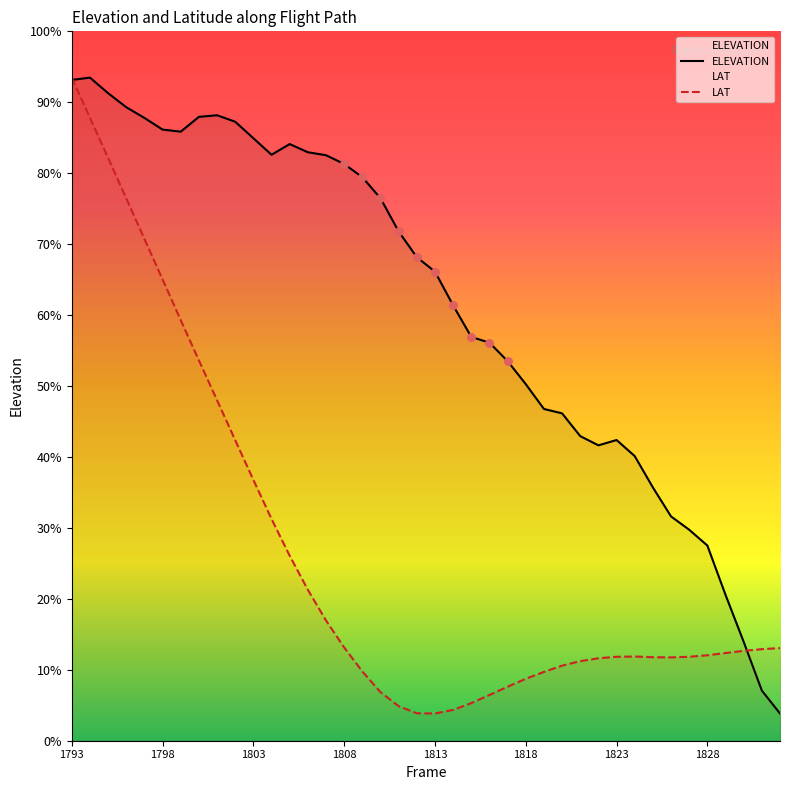

Which series contains the highest Y value?

ELEVATION